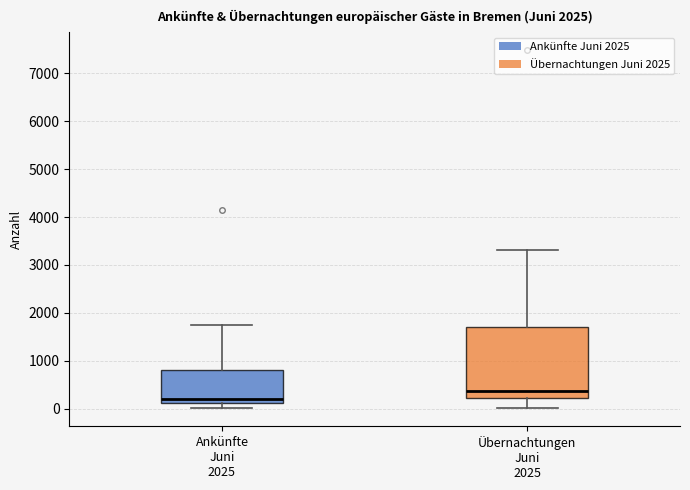

Reading left to right, transcribe this box plot: for each box, give where its median line is, the range the box spans, and where its two whiskers end, as read against the y-axis. The values are not printed on the chart, so give them approximately, as read against the axis.

Ankünfte Juni 2025: median 200, box 100 to 800, whiskers 0 to 1700
Übernachtungen Juni 2025: median 400, box 200 to 1700, whiskers 0 to 3300